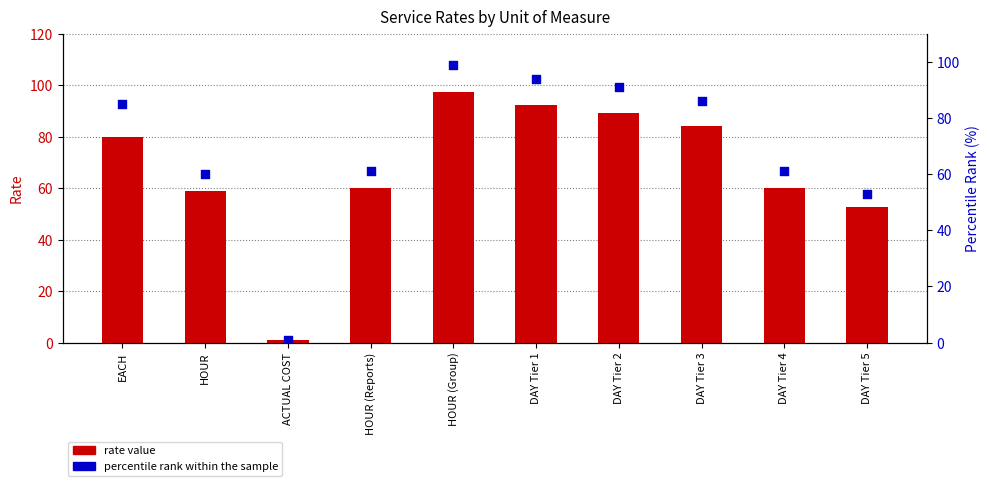

At how many categories does at least one series exceed 9?

9